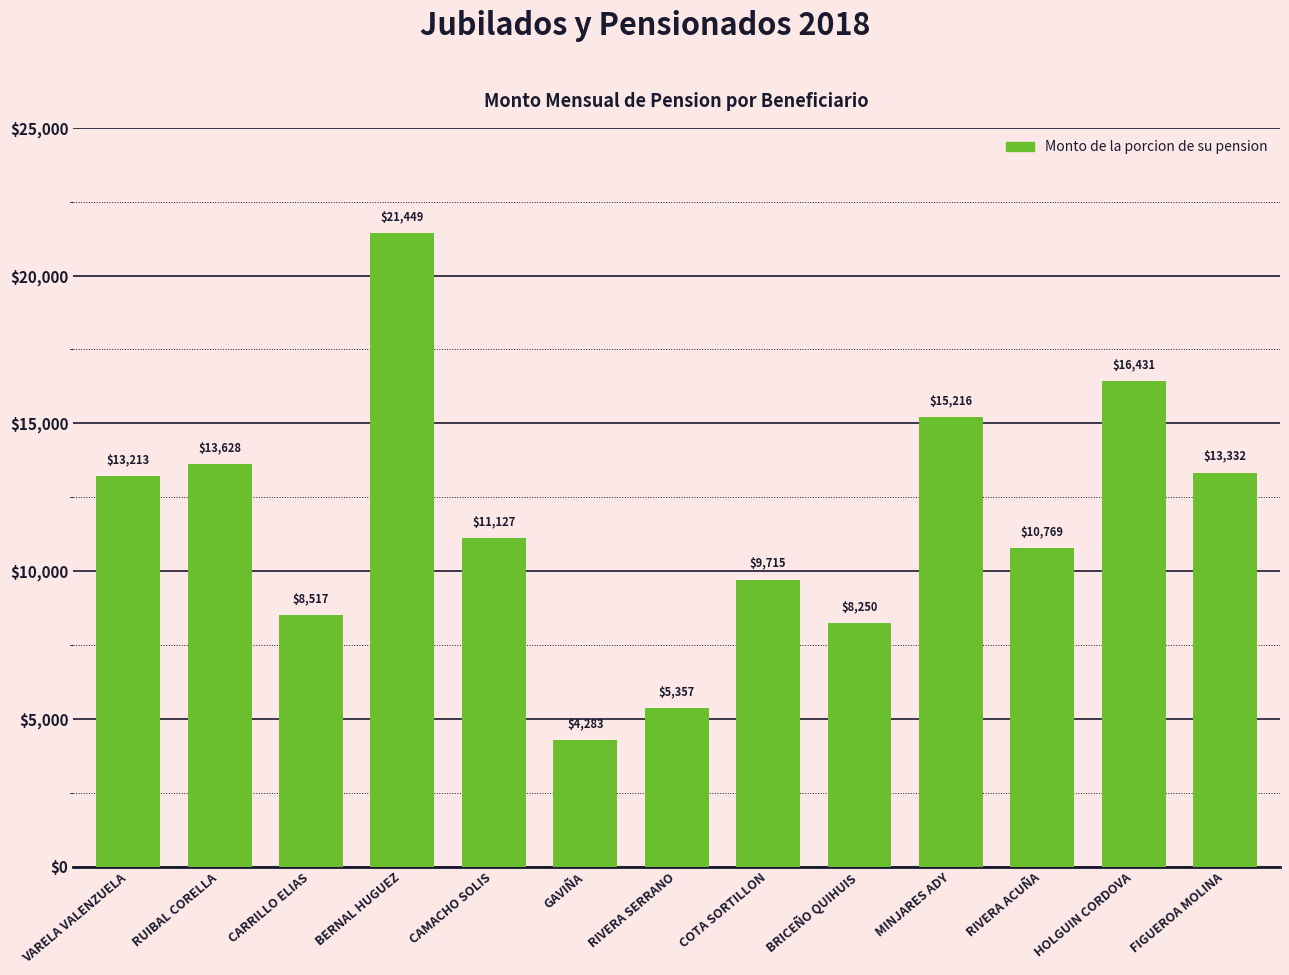

List the labels in order of value, largest first.

BERNAL HUGUEZ, HOLGUIN CORDOVA, MINJARES ADY, RUIBAL CORELLA, FIGUEROA MOLINA, VARELA VALENZUELA, CAMACHO SOLIS, RIVERA ACUÑA, COTA SORTILLON, CARRILLO ELIAS, BRICEÑO QUIHUIS, RIVERA SERRANO, GAVIÑA